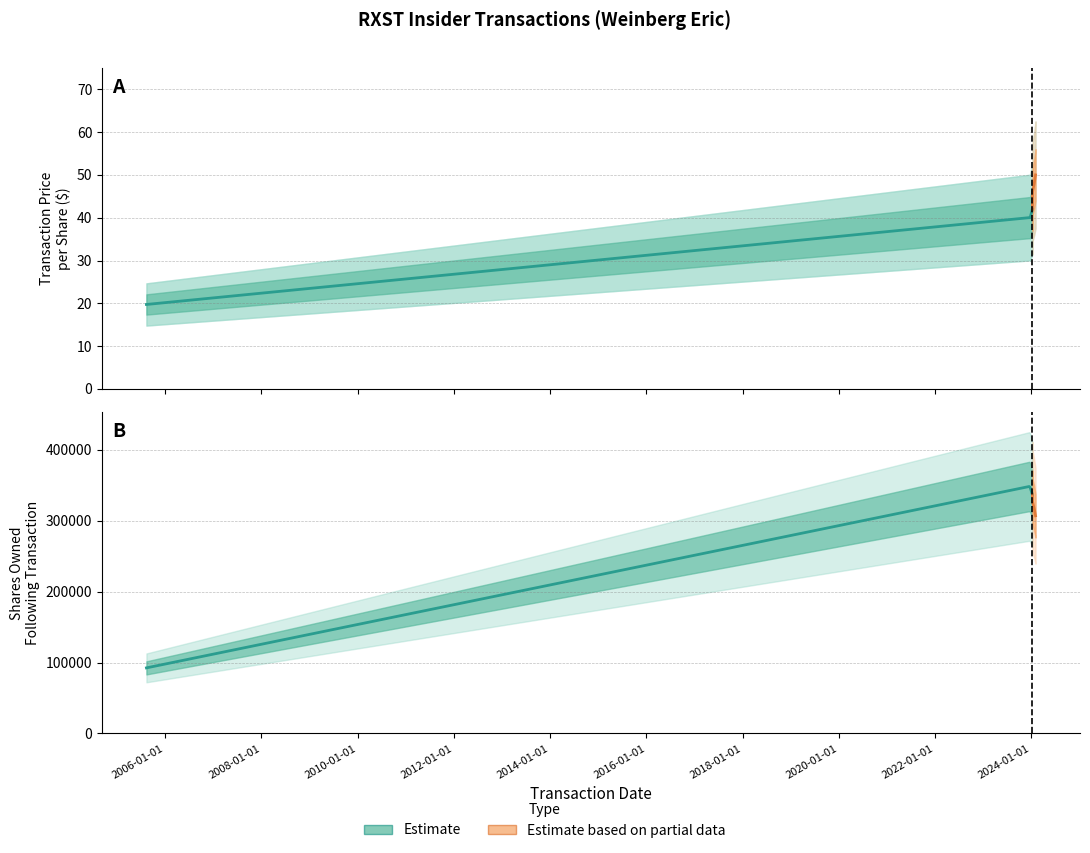

What is the average value of the Estimate based on partial data series?

322131